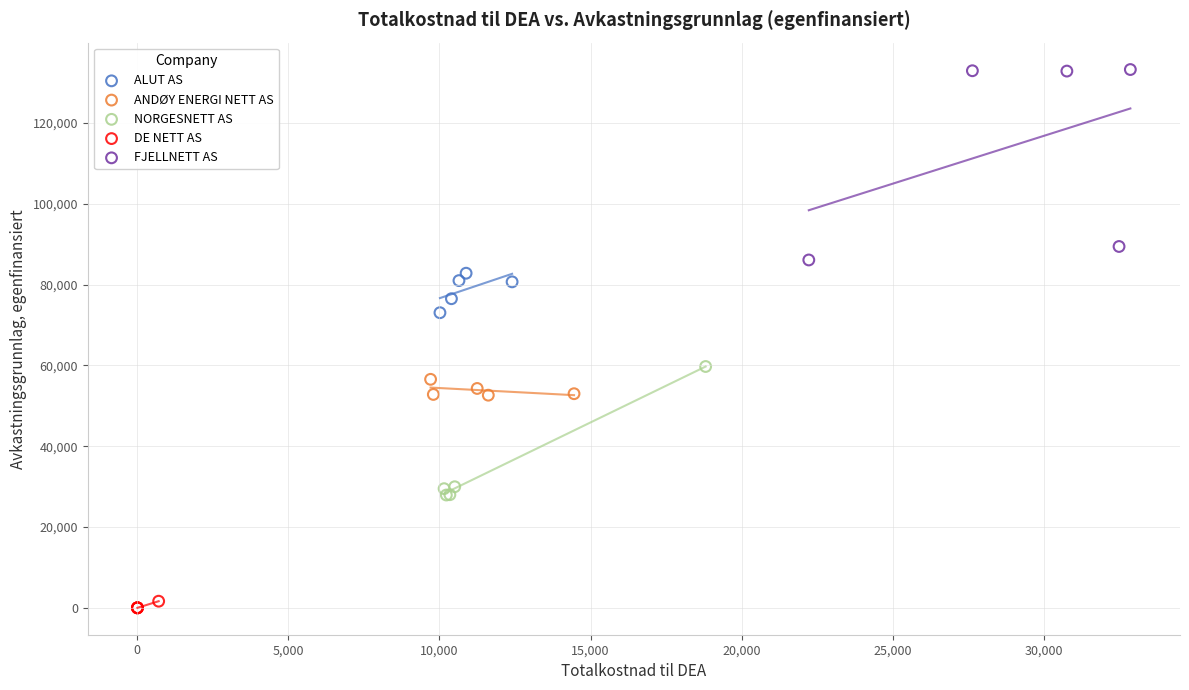

Which series has the largest Y range (max minus min)?

FJELLNETT AS